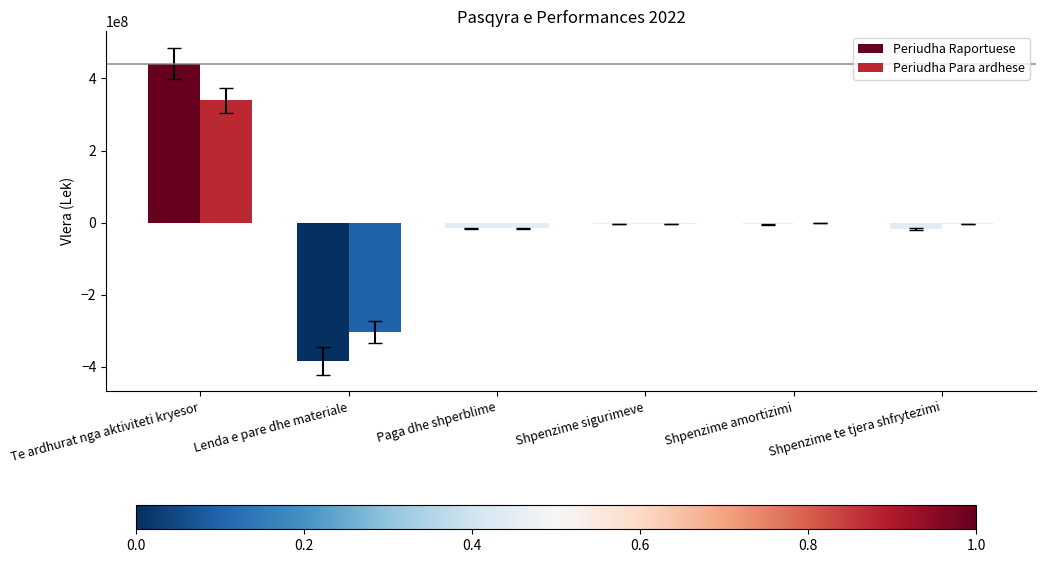

True or false: Periudha Para ardhese has a value of -3604225 at Shpenzime te tjera shfrytezimi.

True